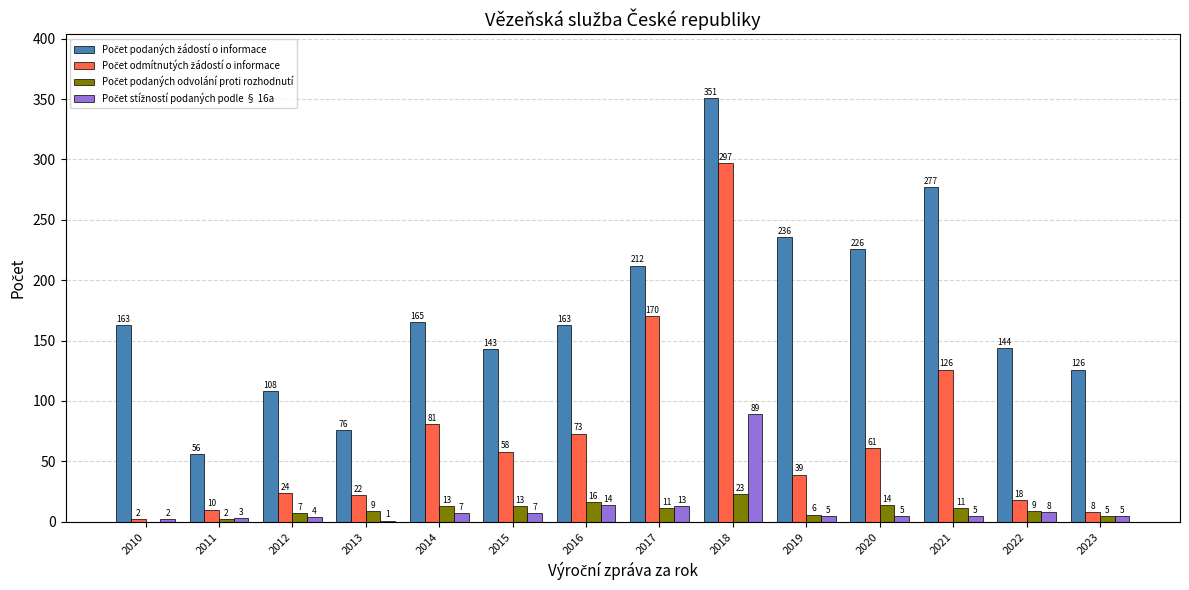

At which category is the sum across all series the highest?

2018